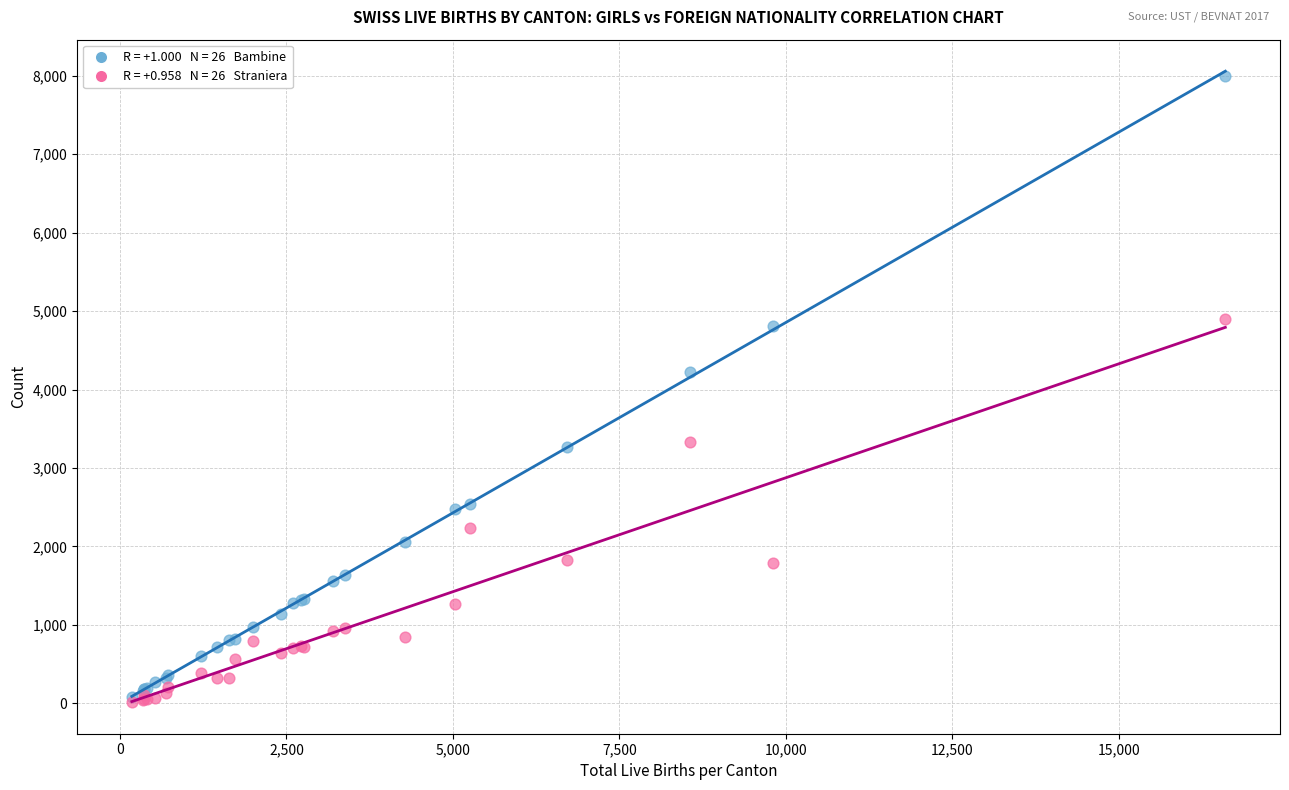

Across all series, what Y value is closest to 4007?

4221